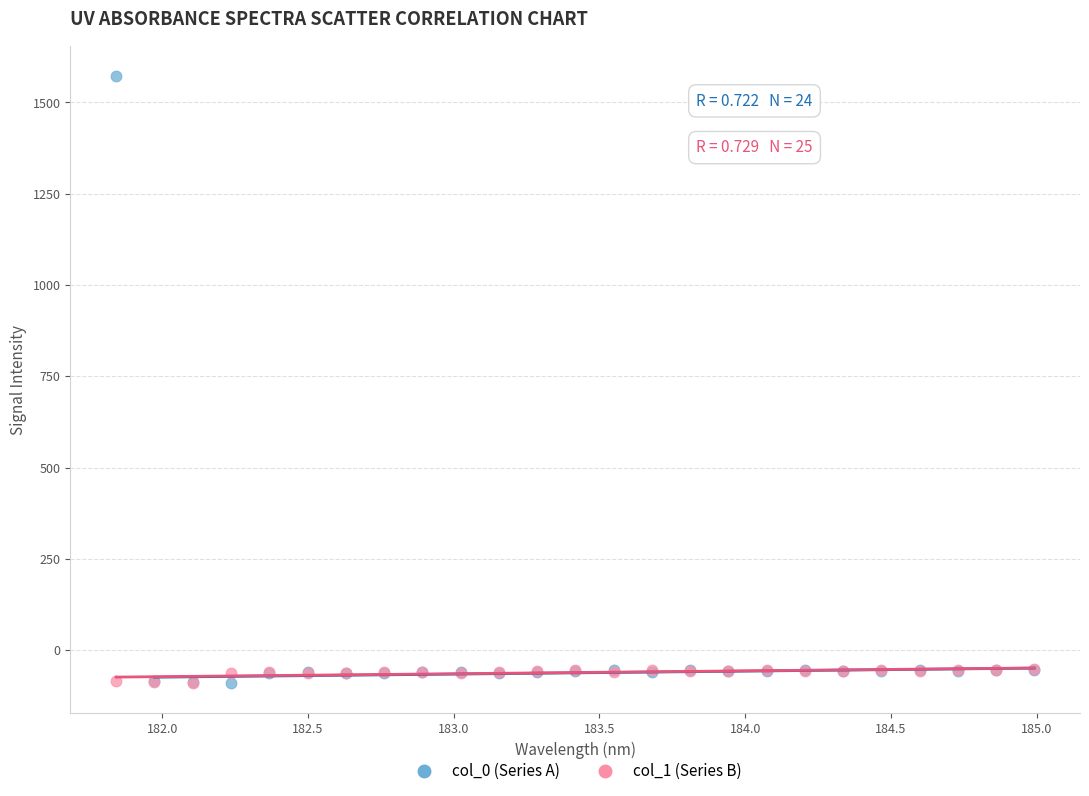

Which series has the largest Y range (max minus min)?

col_0 (Series A)